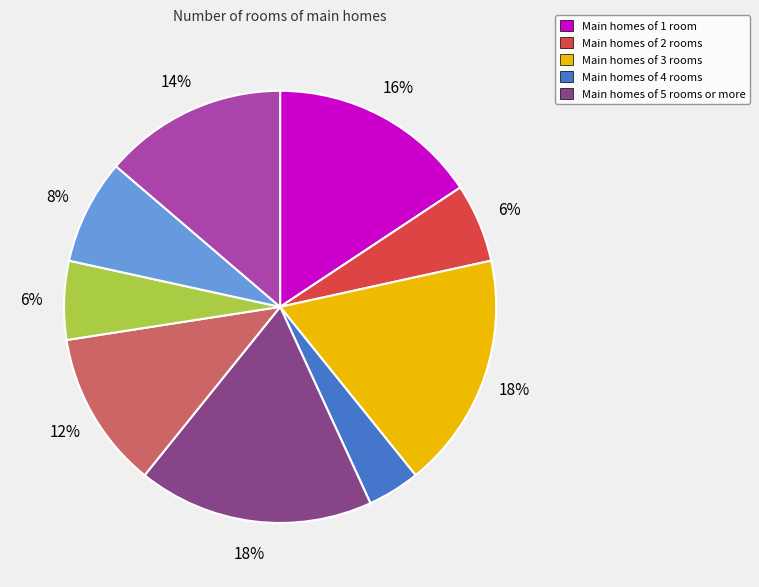

To the nearest percent, what is the difference between the largest and smallest slice percentages?

14%